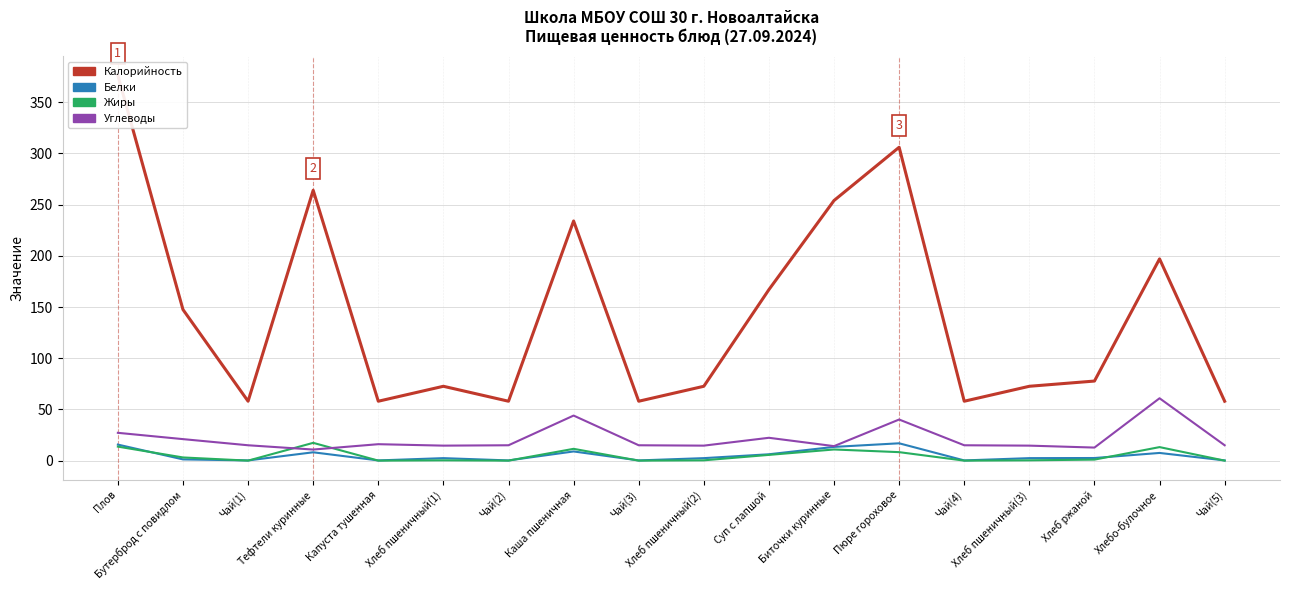

What is the greatest value displayed?

376.2